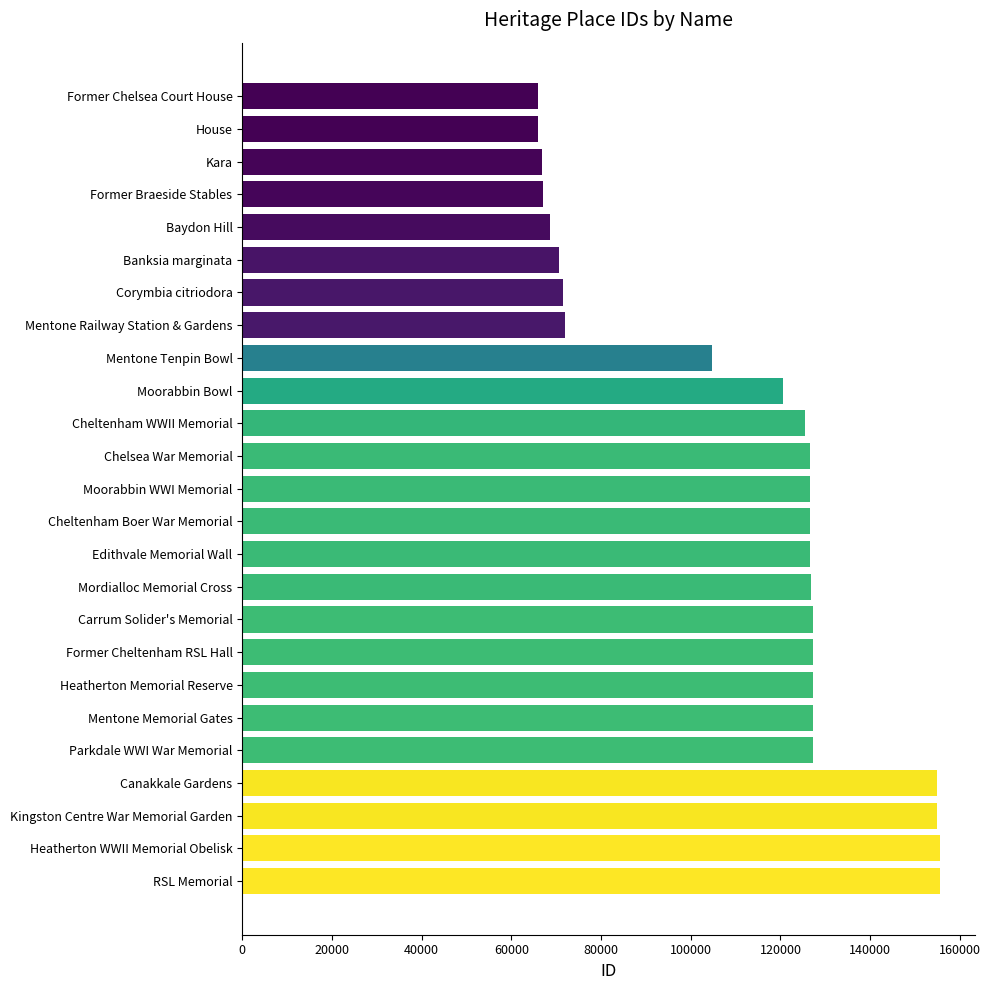

Are the bars grouped side by side (vs. stacked)?

No